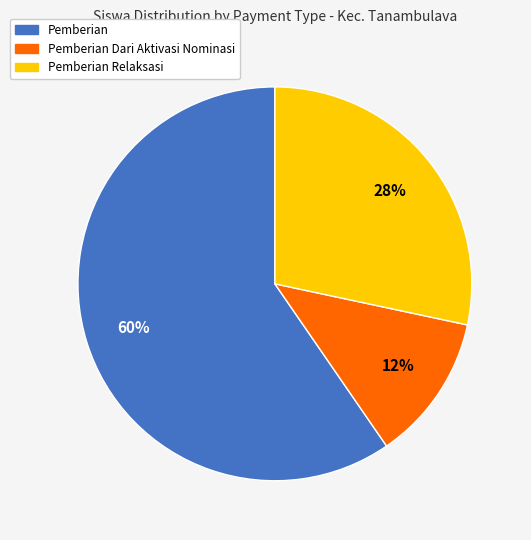

To the nearest percent, what is the difference between the largest and smallest slice percentages?

48%